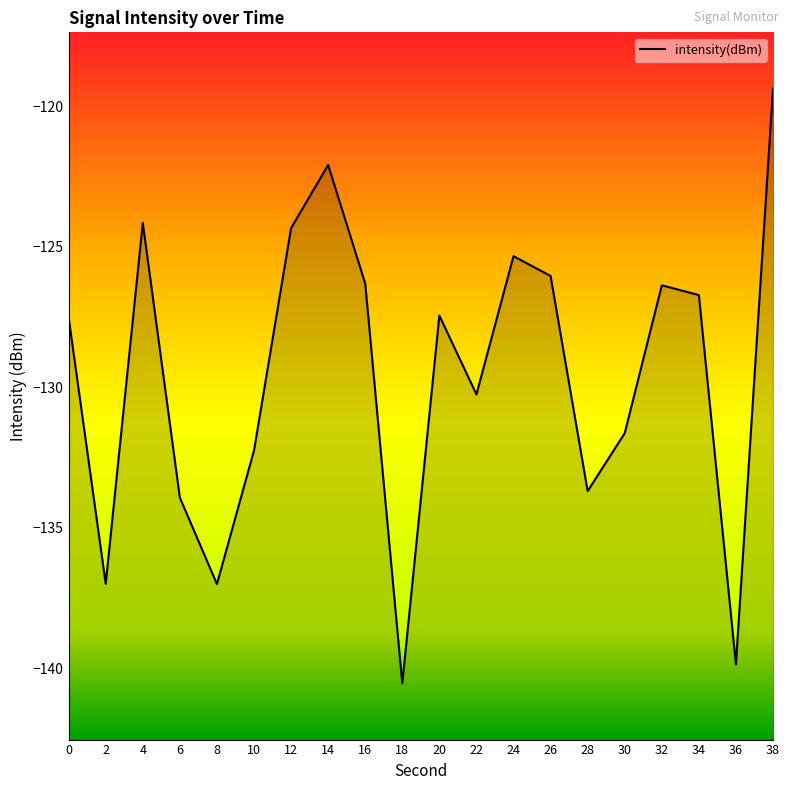

Rank the categories by value from highest to lowest.

38, 14, 4, 12, 24, 26, 16, 32, 34, 20, 0, 22, 30, 10, 28, 6, 2, 8, 36, 18